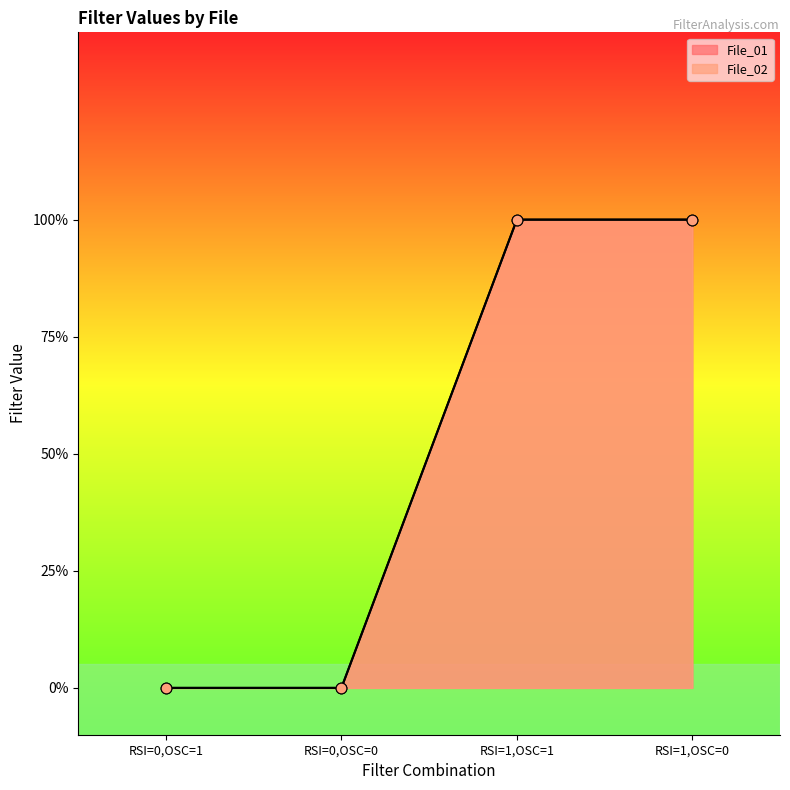

Is the value of File_02 at RSI=0,OSC=1 greater than the value of File_01 at RSI=0,OSC=1?

No